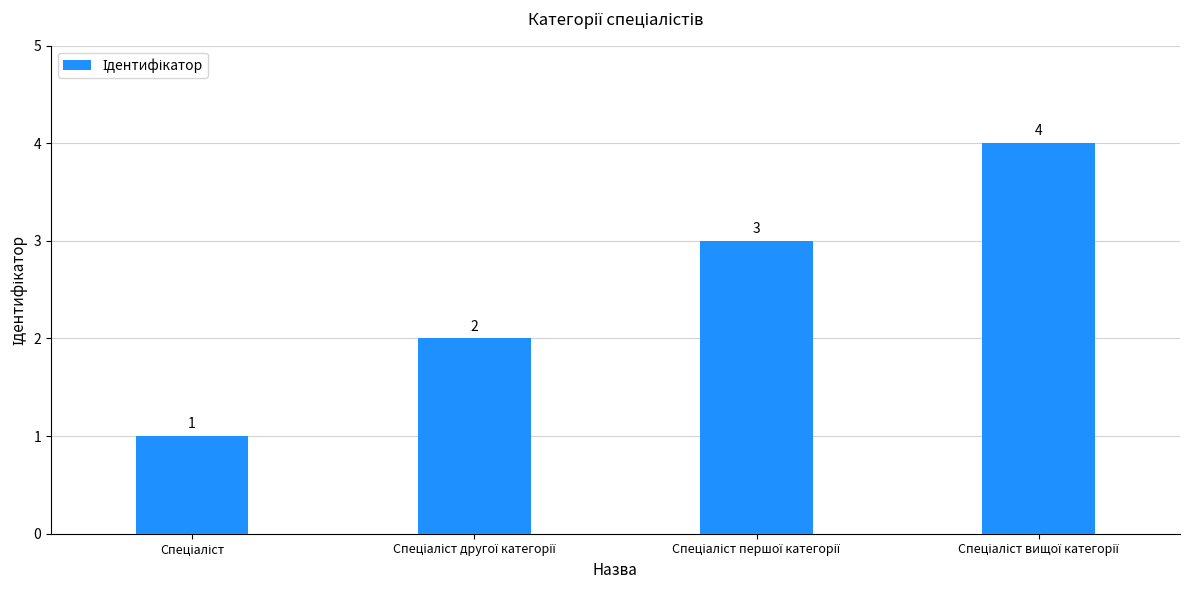

Count the values in the range 2 to 4.

3